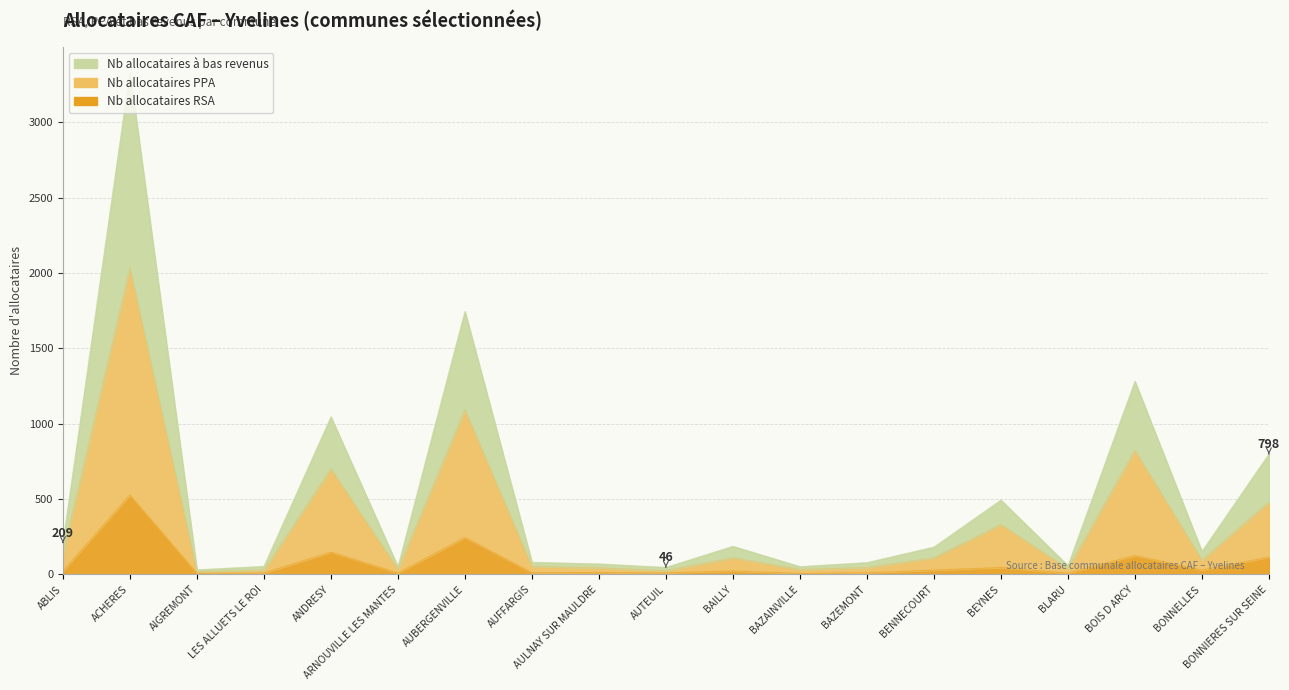

Is it true that Nb allocataires à bas revenus equals 11 at AUTEUIL?

False